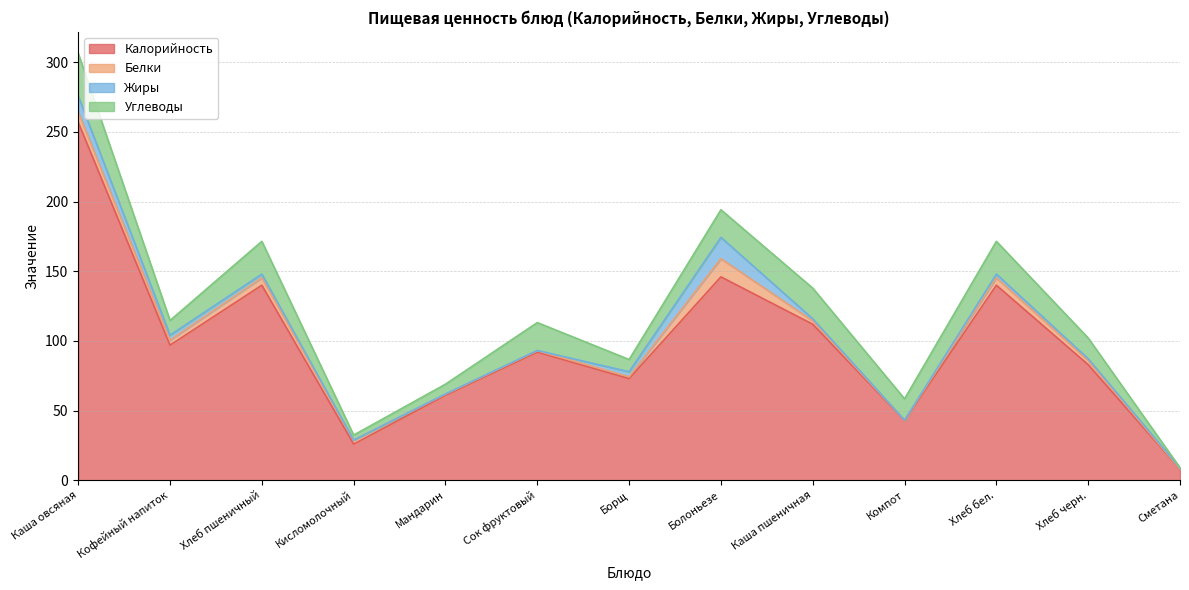

Which label corresponds to the largest value in the chart?

Каша овсяная